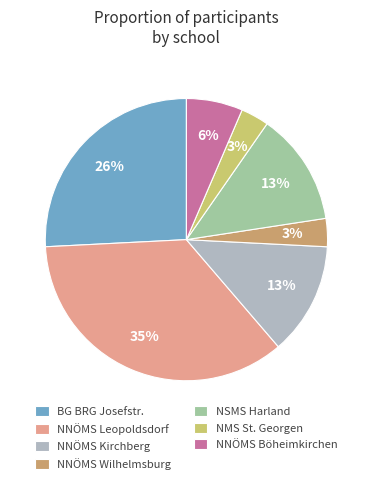

To the nearest percent, what portion does NNÖMS Böheimkirchen represent?

6%